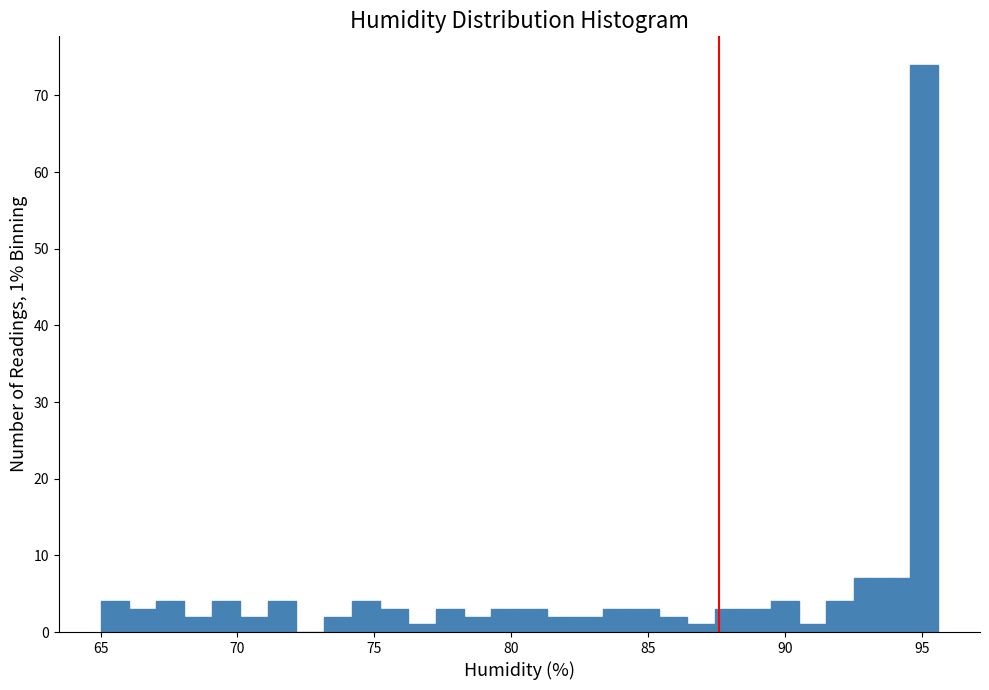

Read against the x-axis, roughly where is the centre of the tallest bar?

95.0